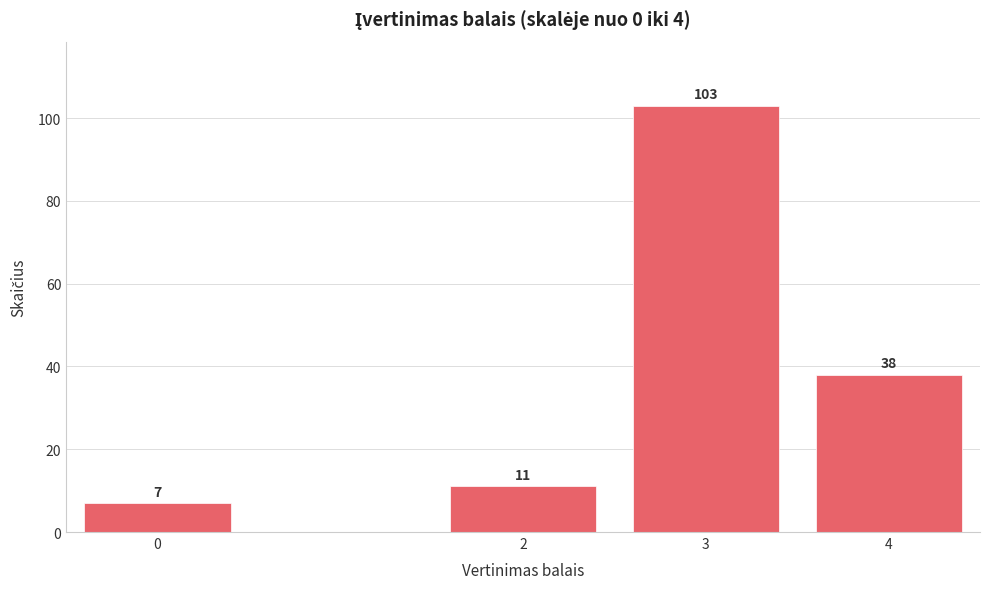

Reading left to right, extract all data points from this chart.

0=7	2=11	3=103	4=38